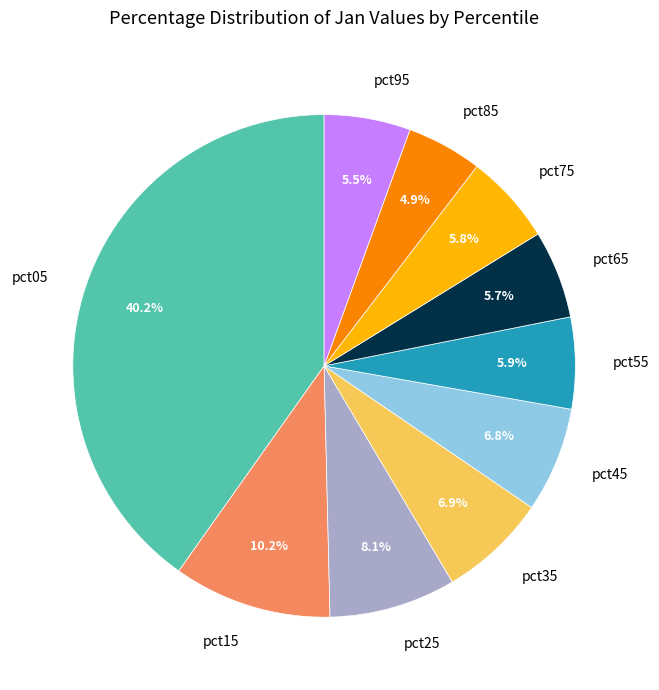

How many segments does this pie chart have?

10